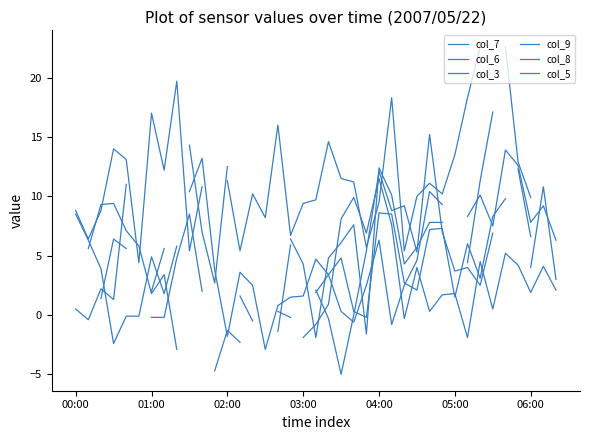

Where do col_7 and col_5 first cross each other?

19 and 20